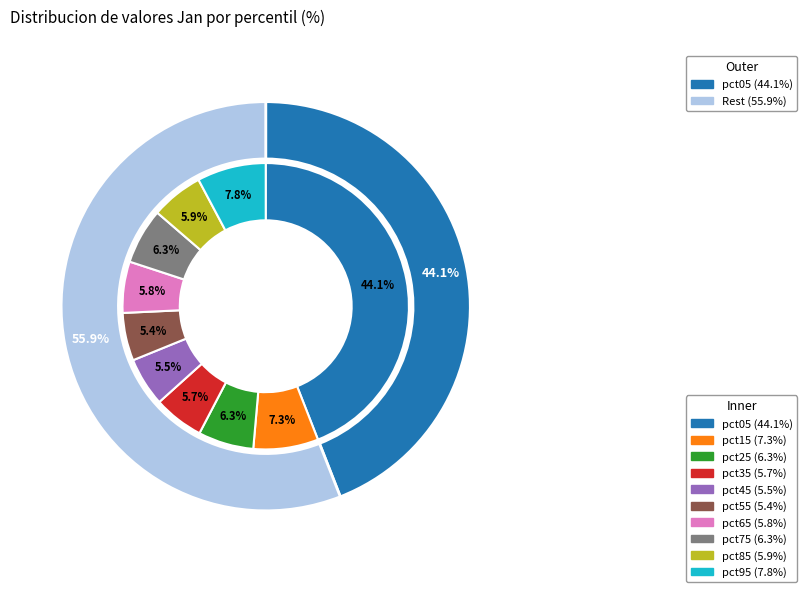

Is there a majority slice in this chart?

No